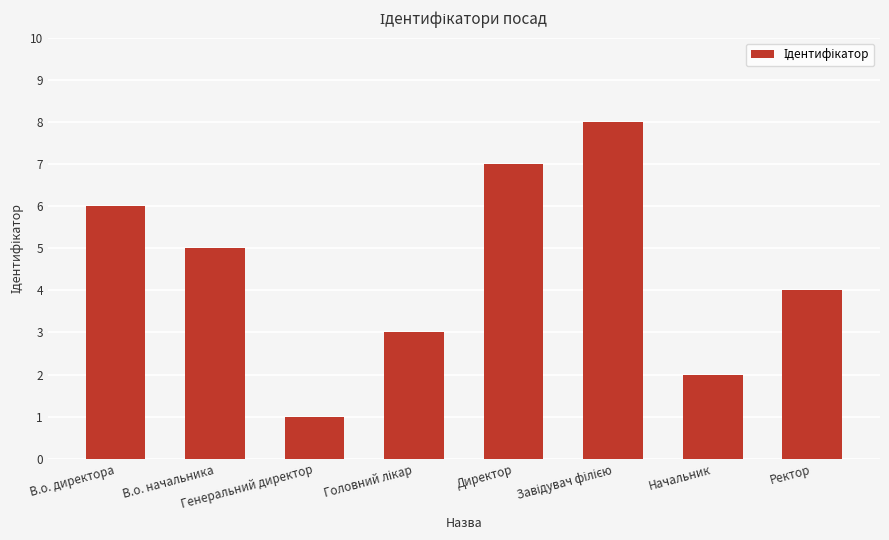

What is the maximum value shown in the chart?

8